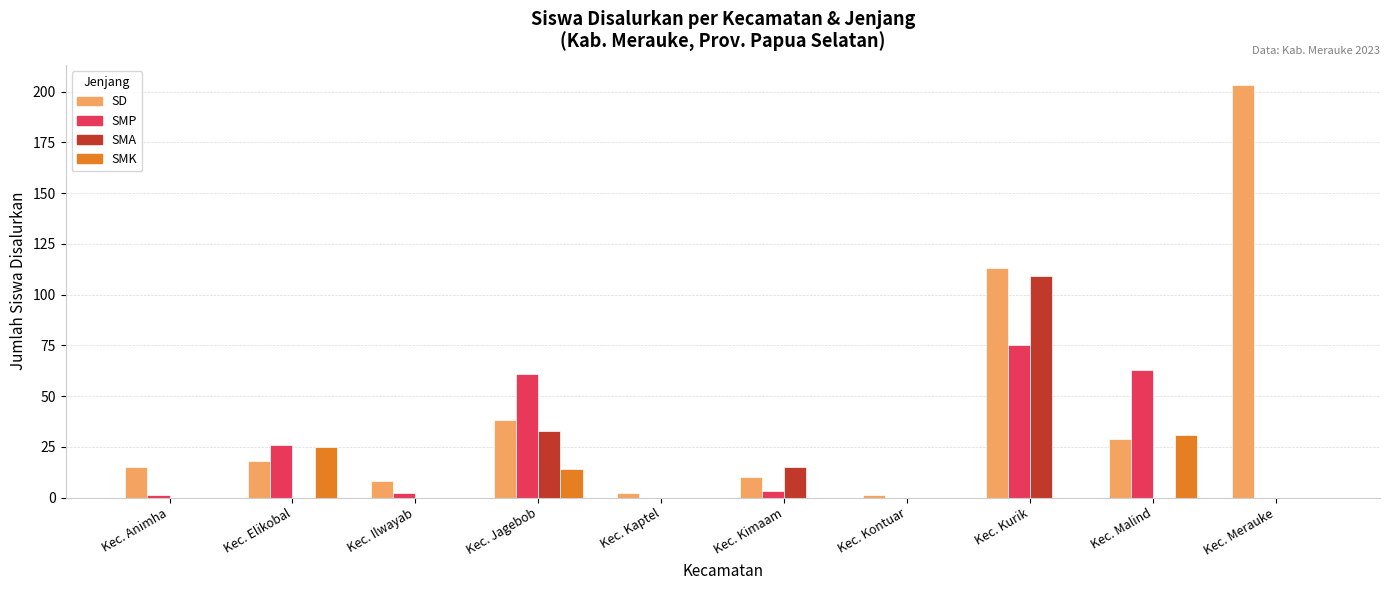

Is it true that SMA equals 0 at Kec. Malind?

True